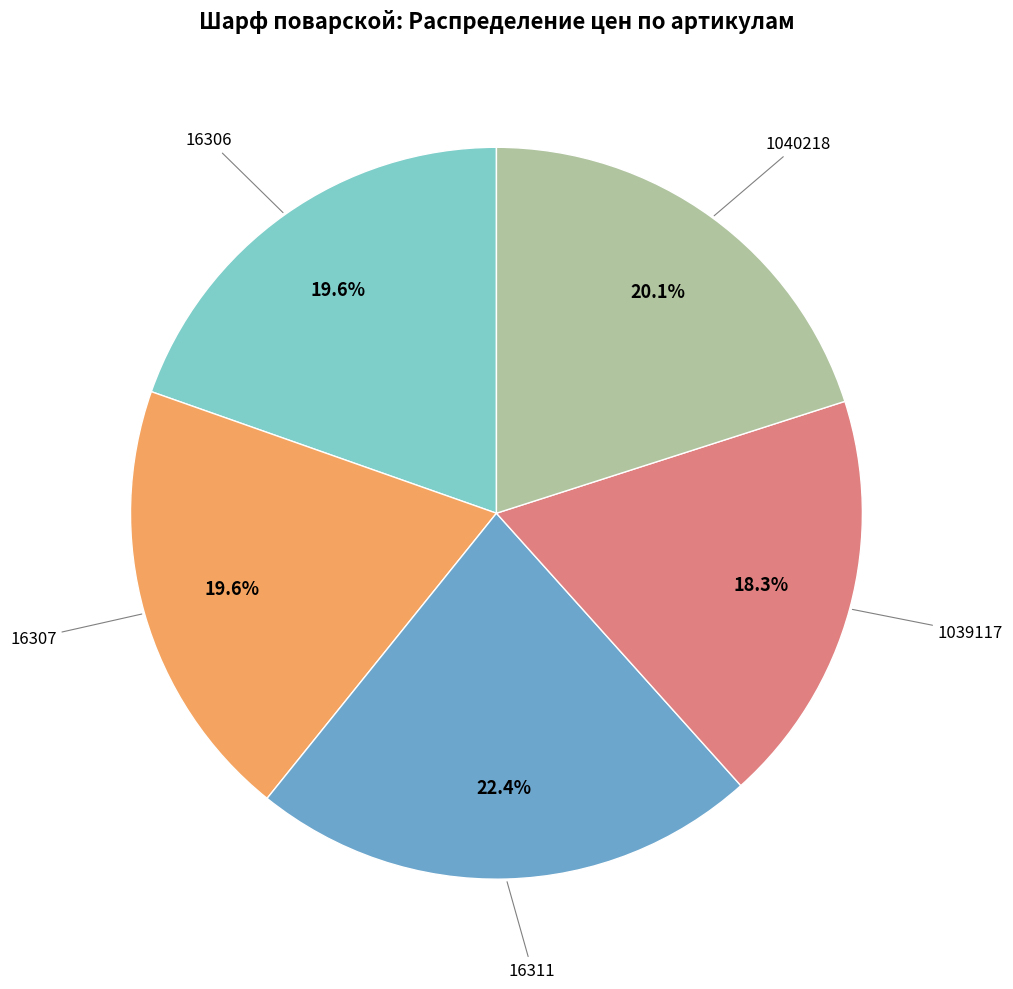

Is there a majority slice in this chart?

No